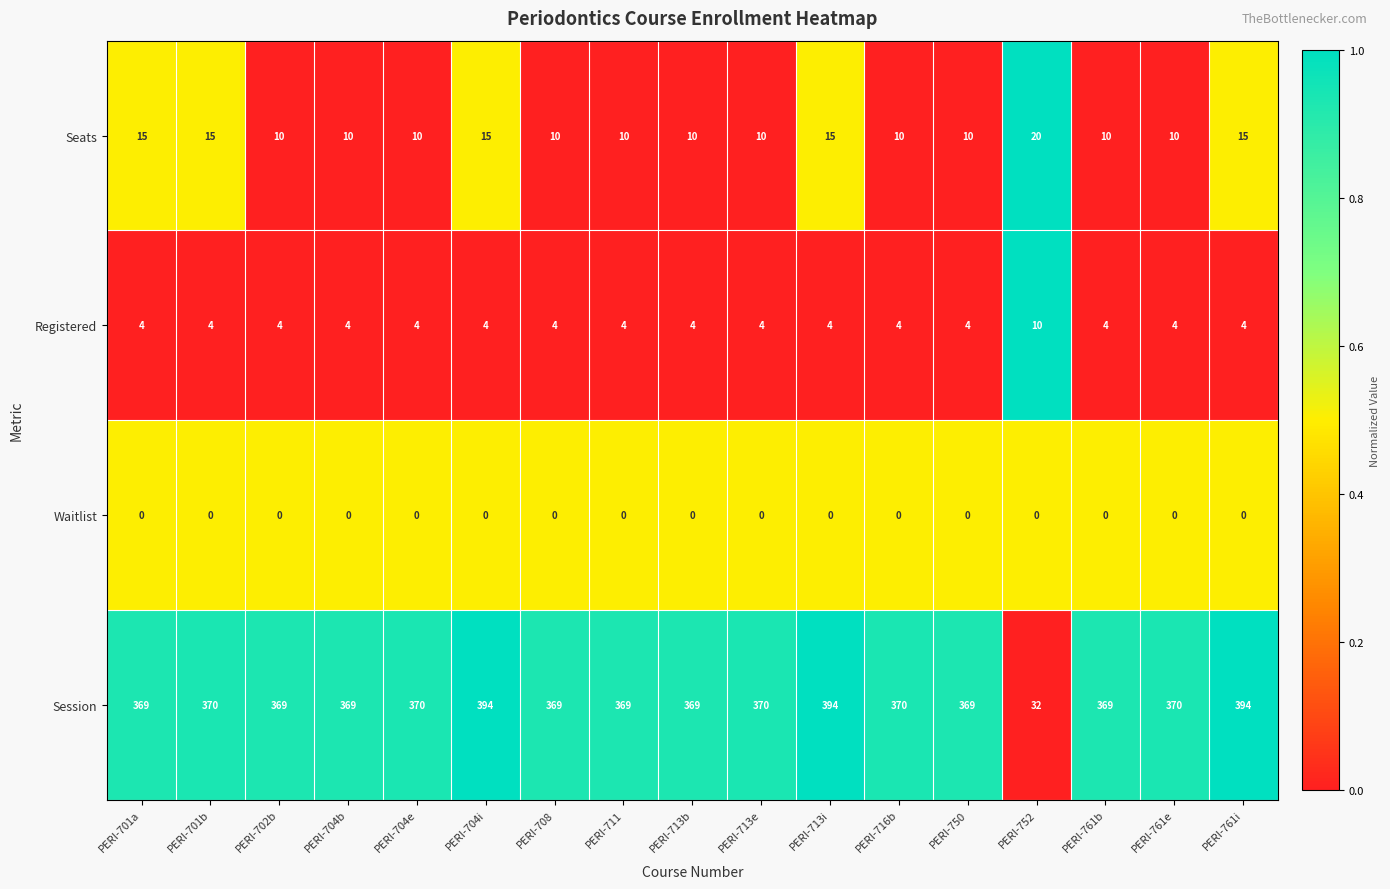

What is the highest value of the Registered series?

10